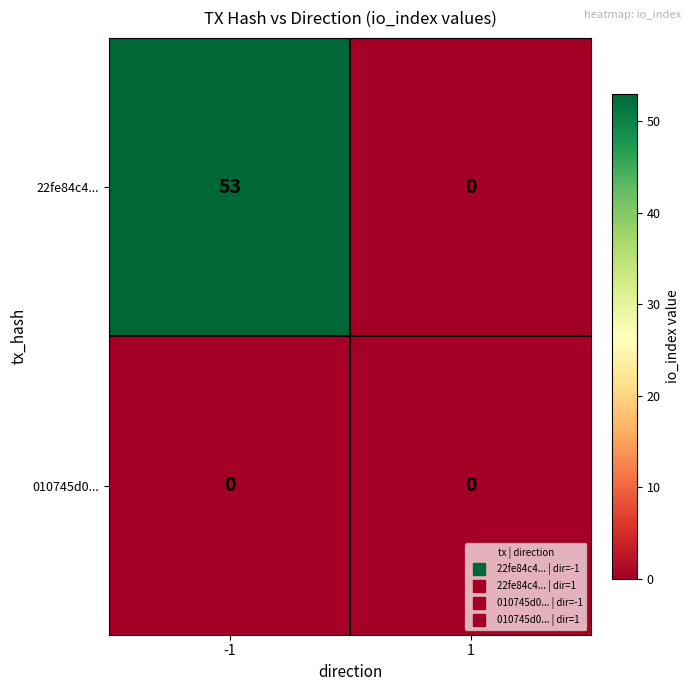

What is the difference between the 22fe84c4... values at 1 and -1?

53